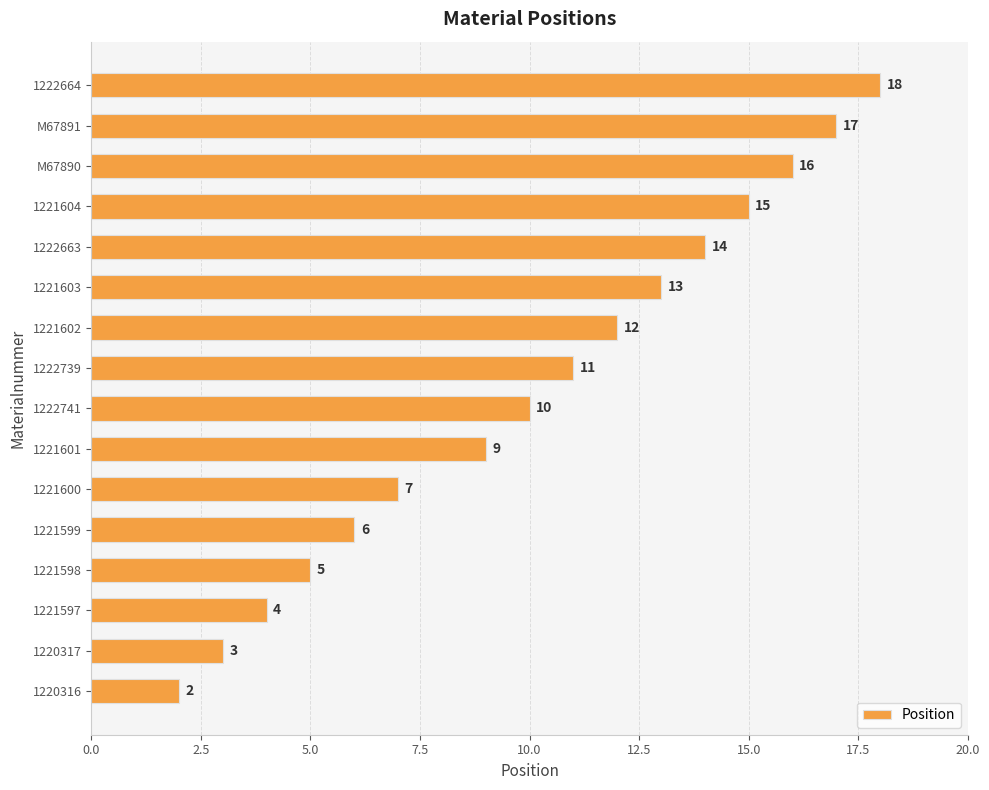

What is the ratio of the value at 1221602 to the value at M67891?

0.7